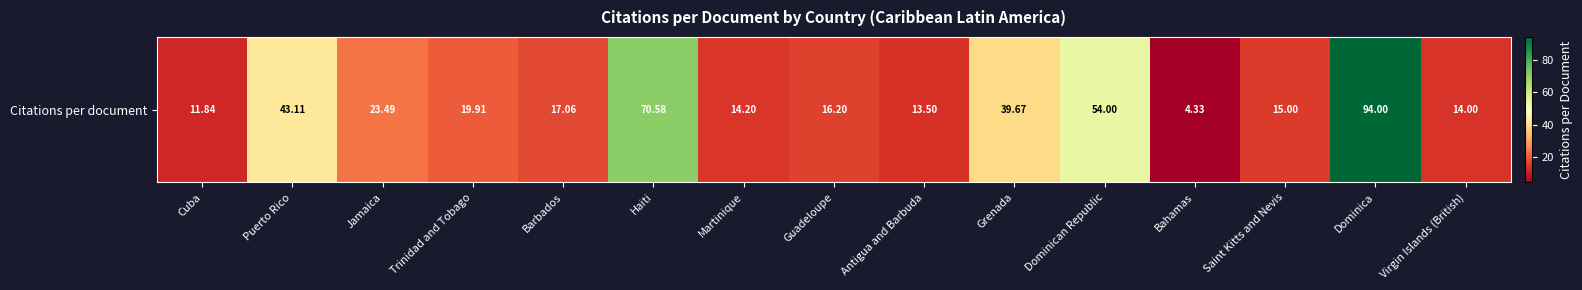

Reading left to right, extract all data points from this chart.

Cuba=11.8	Puerto Rico=43.1	Jamaica=23.5	Trinidad and Tobago=19.9	Barbados=17.1	Haiti=70.6	Martinique=14.2	Guadeloupe=16.2	Antigua and Barbuda=13.5	Grenada=39.7	Dominican Republic=54.0	Bahamas=4.3	Saint Kitts and Nevis=15.0	Dominica=94.0	Virgin Islands (British)=14.0